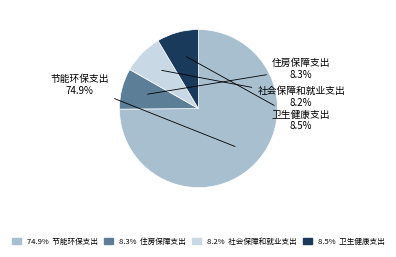

Which slice is the largest?

节能环保支出